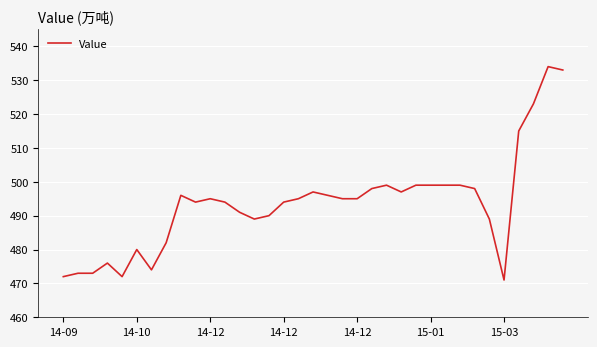

What is the minimum value shown in the chart?

471